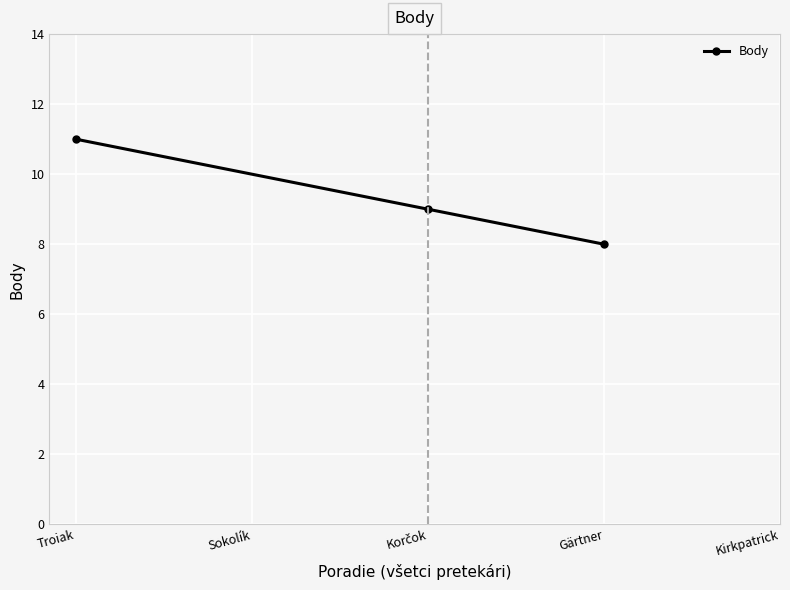

Reading left to right, extract all data points from this chart.

11	9	8